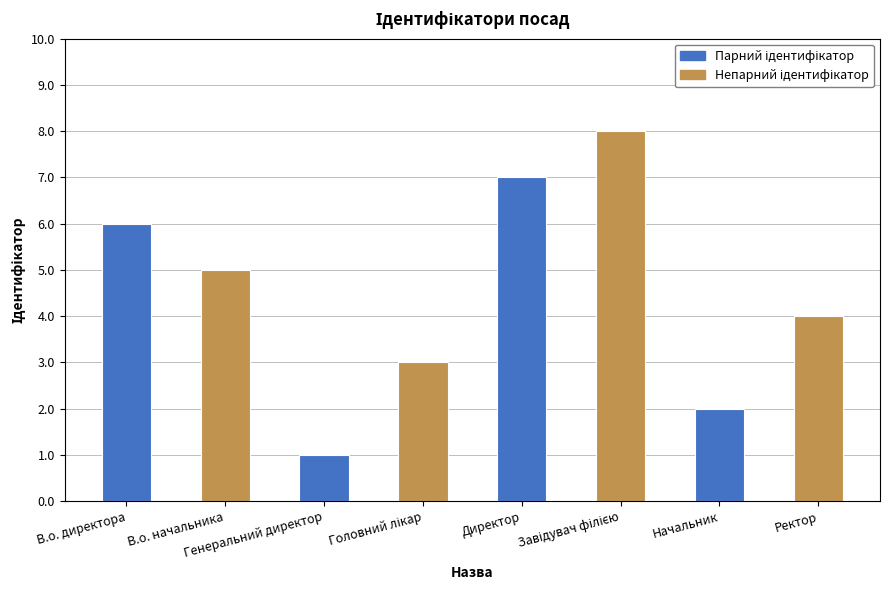

What is the maximum value shown in the chart?

8